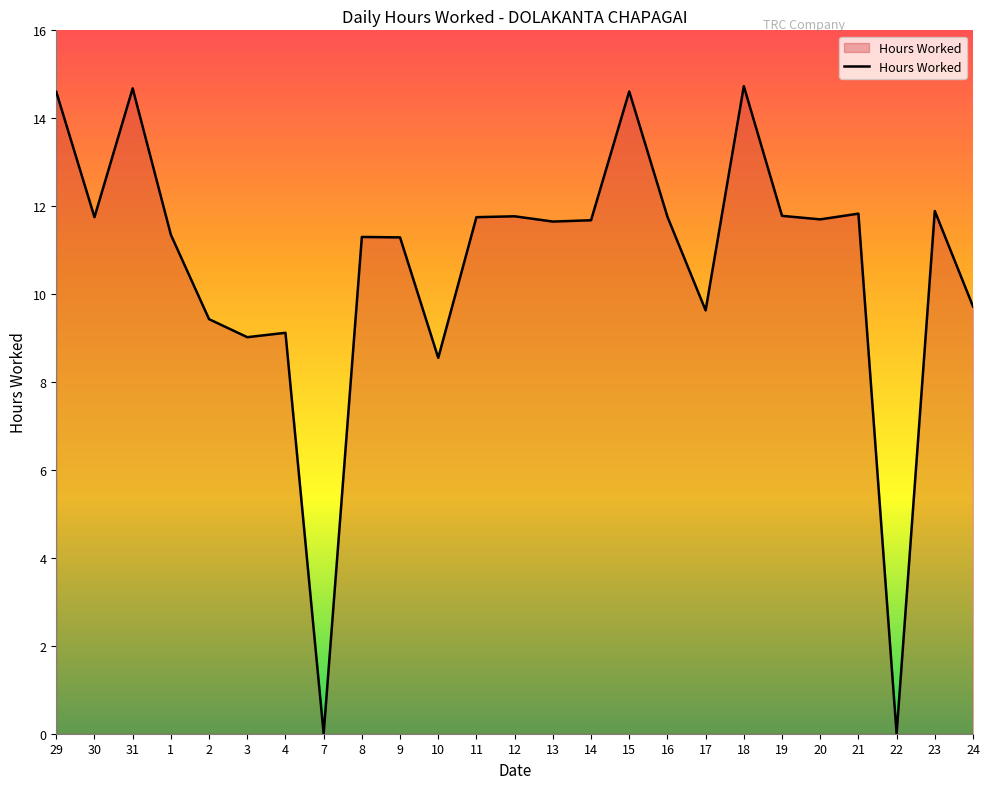

What is the change in value from 13 to 15?

+3.0